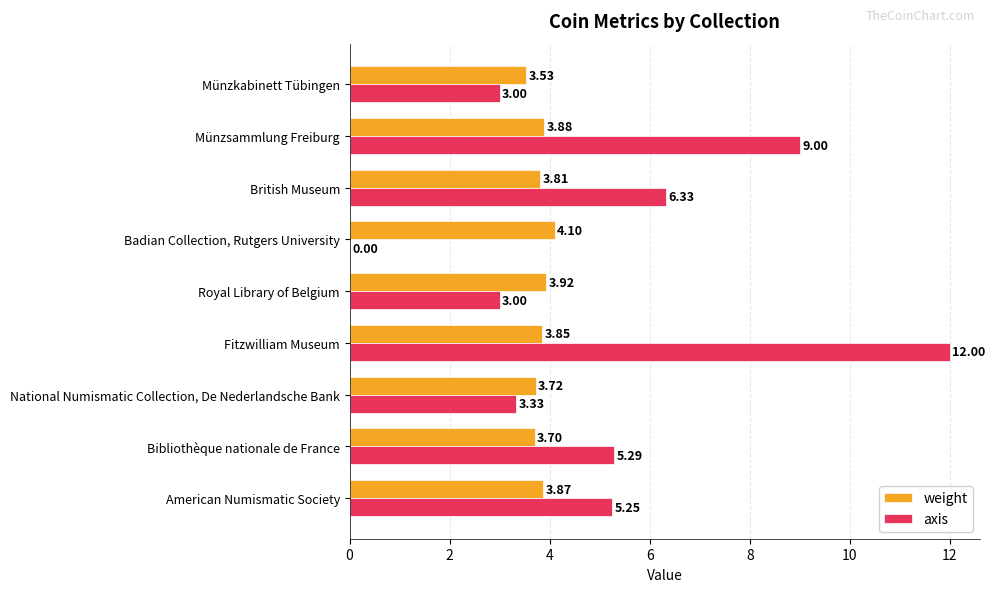

Where is weight nearest to the value 3?

Münzkabinett Tübingen